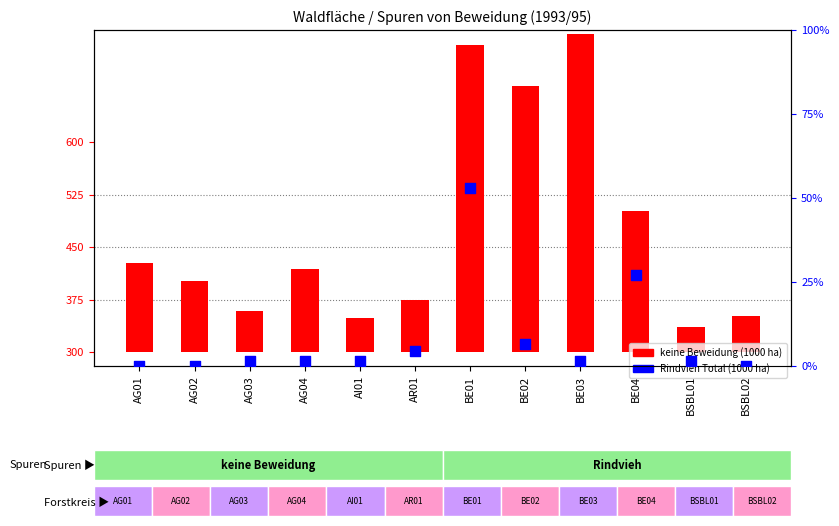

What are all the series names shown in the legend?

keine Beweidung (1000 ha), Rindvieh Total (1000 ha)